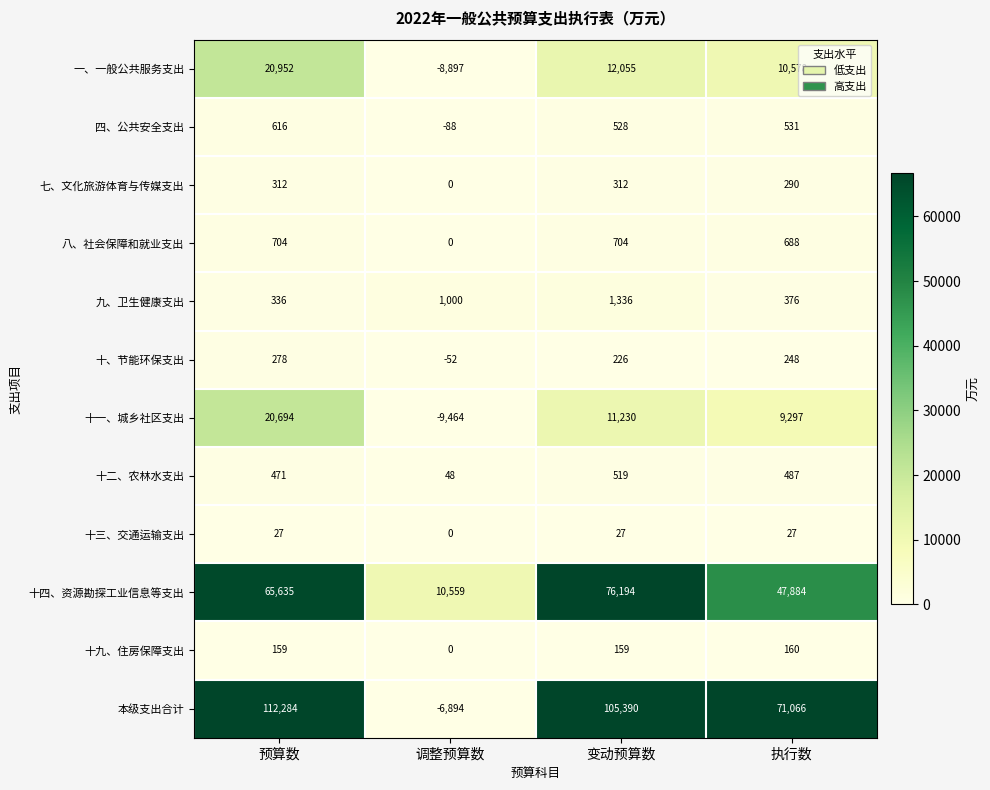

True or false: 九、卫生健康支出 has a value of 188 at 执行数.

False